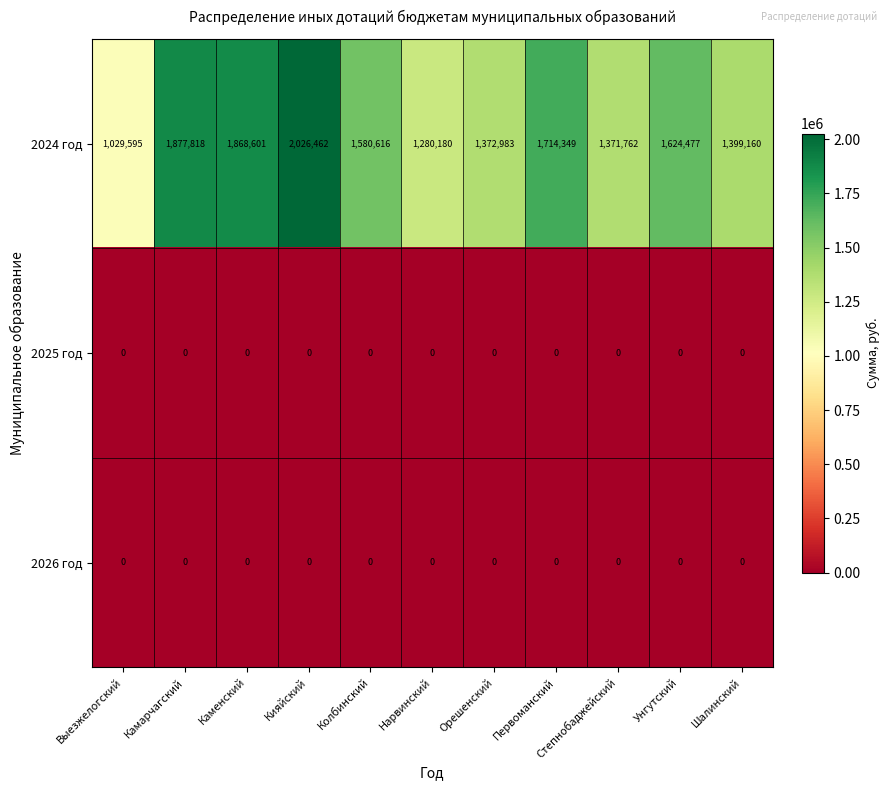

Rank the categories by 2024 год value from highest to lowest.

Кияйский, Камарчагский, Каменский, Первоманский, Унгутский, Колбинский, Шалинский, Орешенский, Степнобаджейский, Нарвинский, Выезжелогский